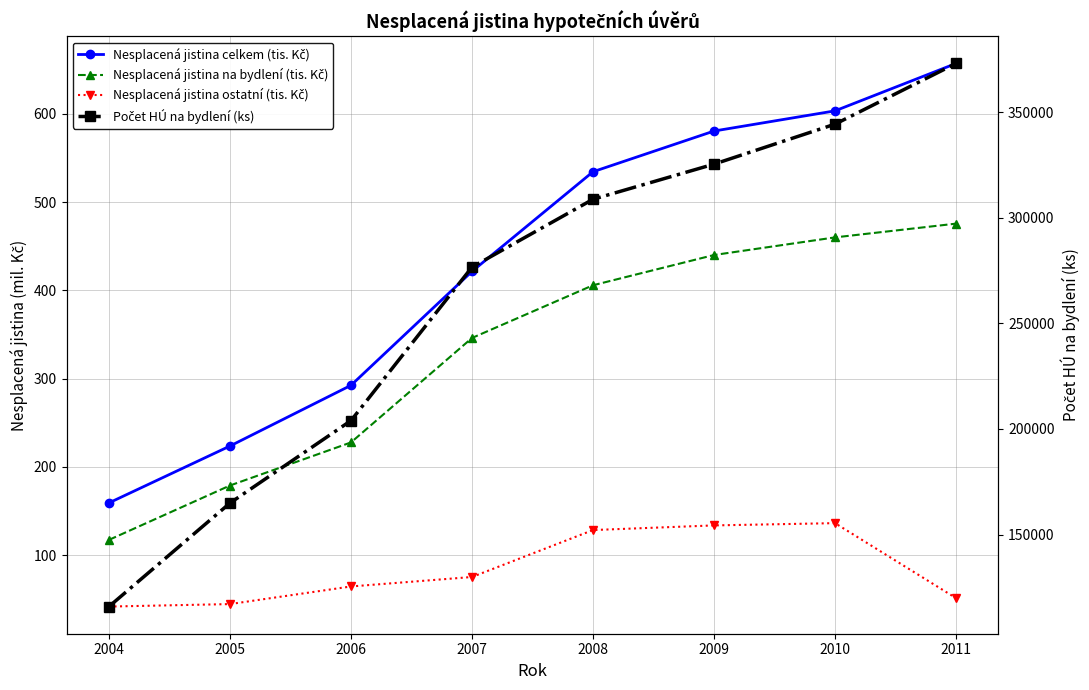

True or false: Nesplacená jistina na bydlení (tis. Kč) has more than 0 points higher than both neighbors.

False